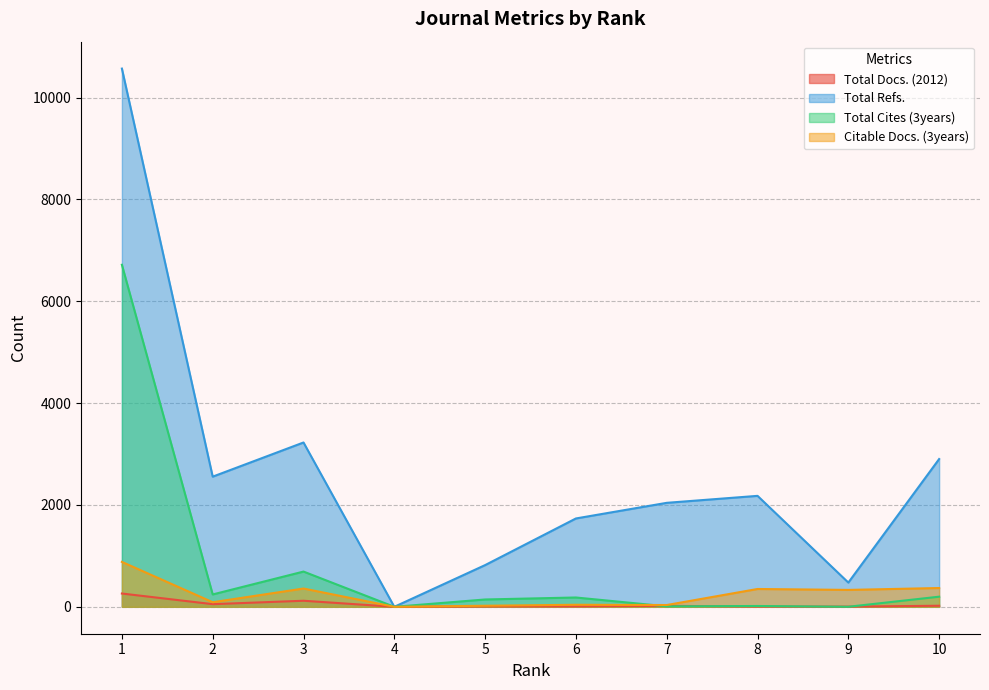

How many values in Citable Docs. (3years) are above zero?

9